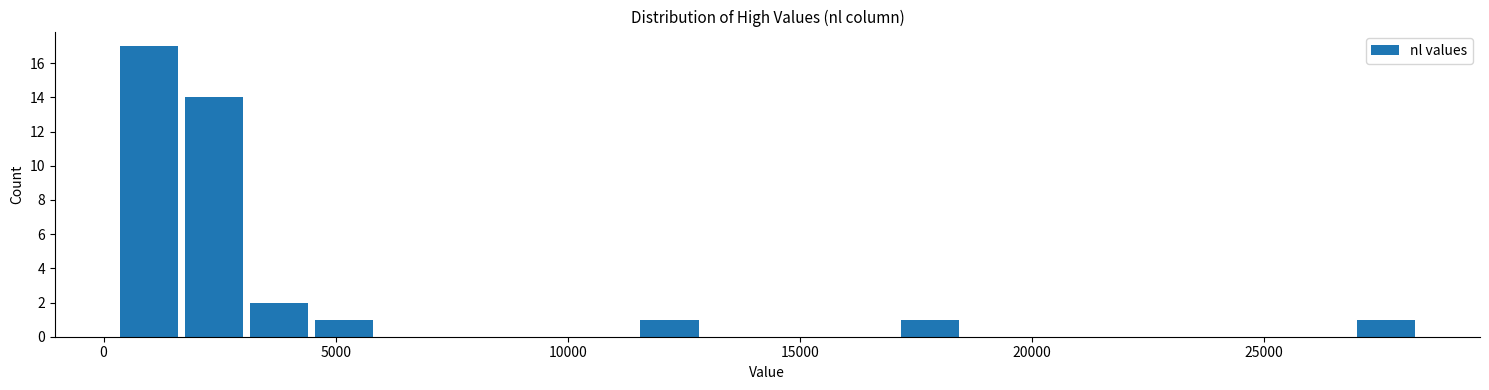

Read against the x-axis, roughly where is the centre of the tallest bar?

1000